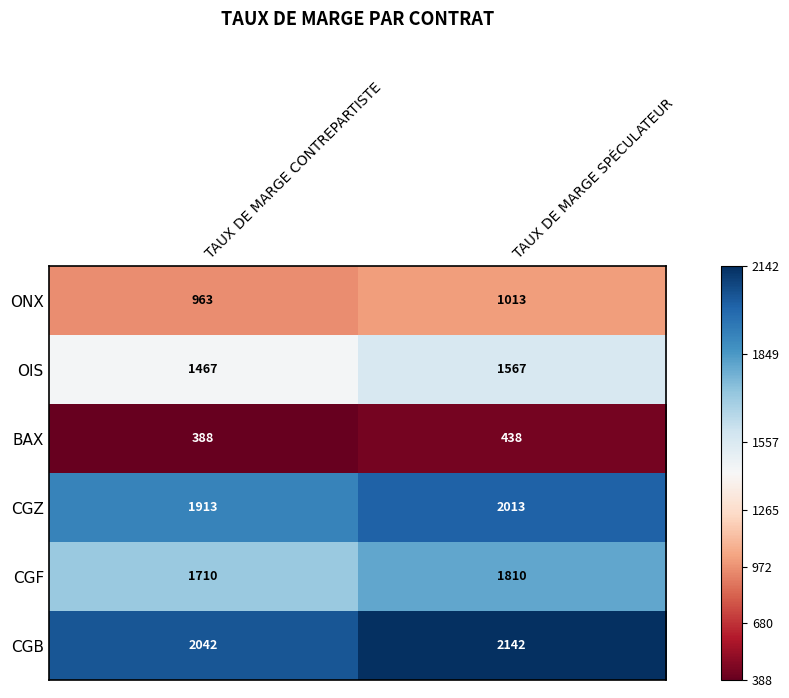

How many series are shown in this chart?

6